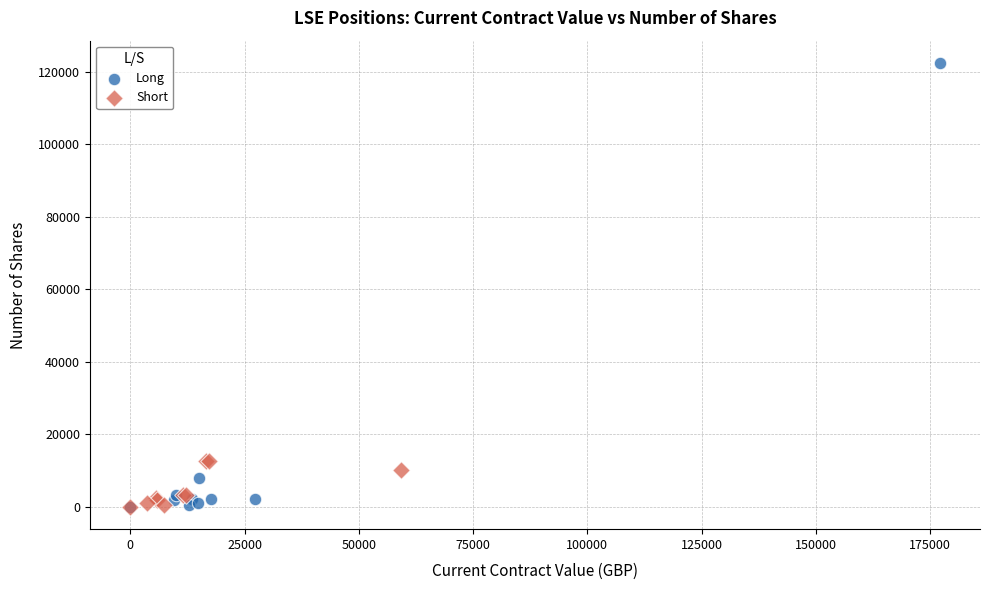

Which series has the widest spread of Y values?

Long